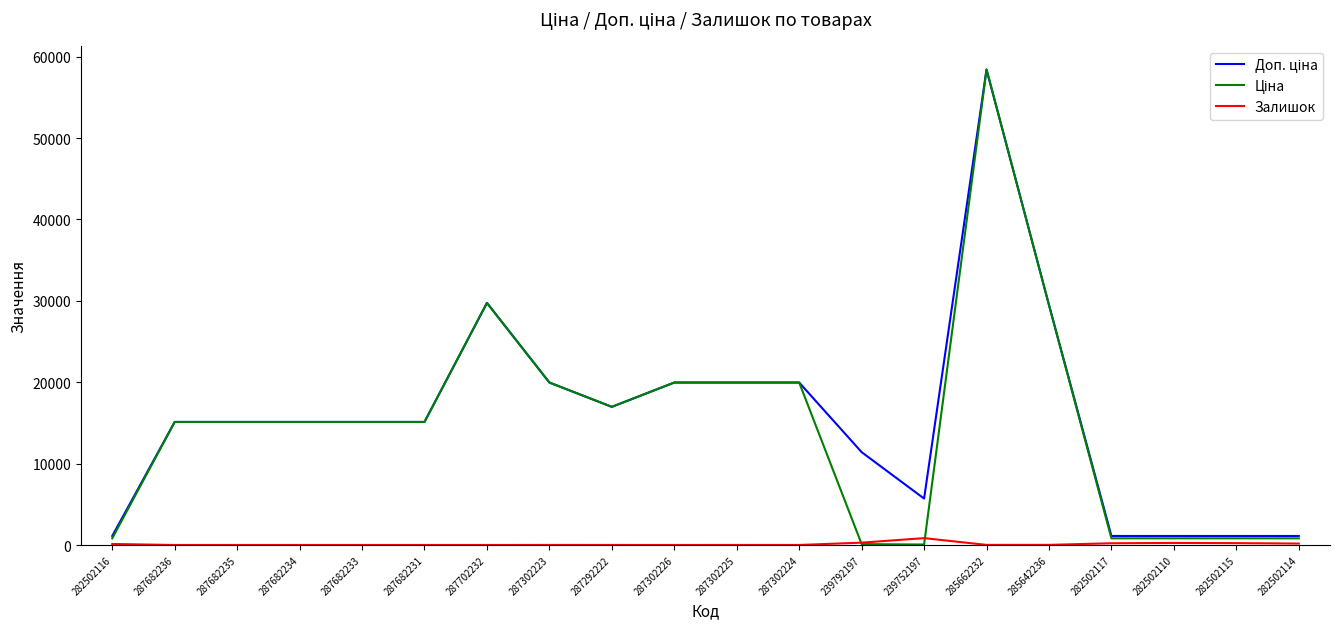

At which category does the chart reach its peak across all series?

285662232